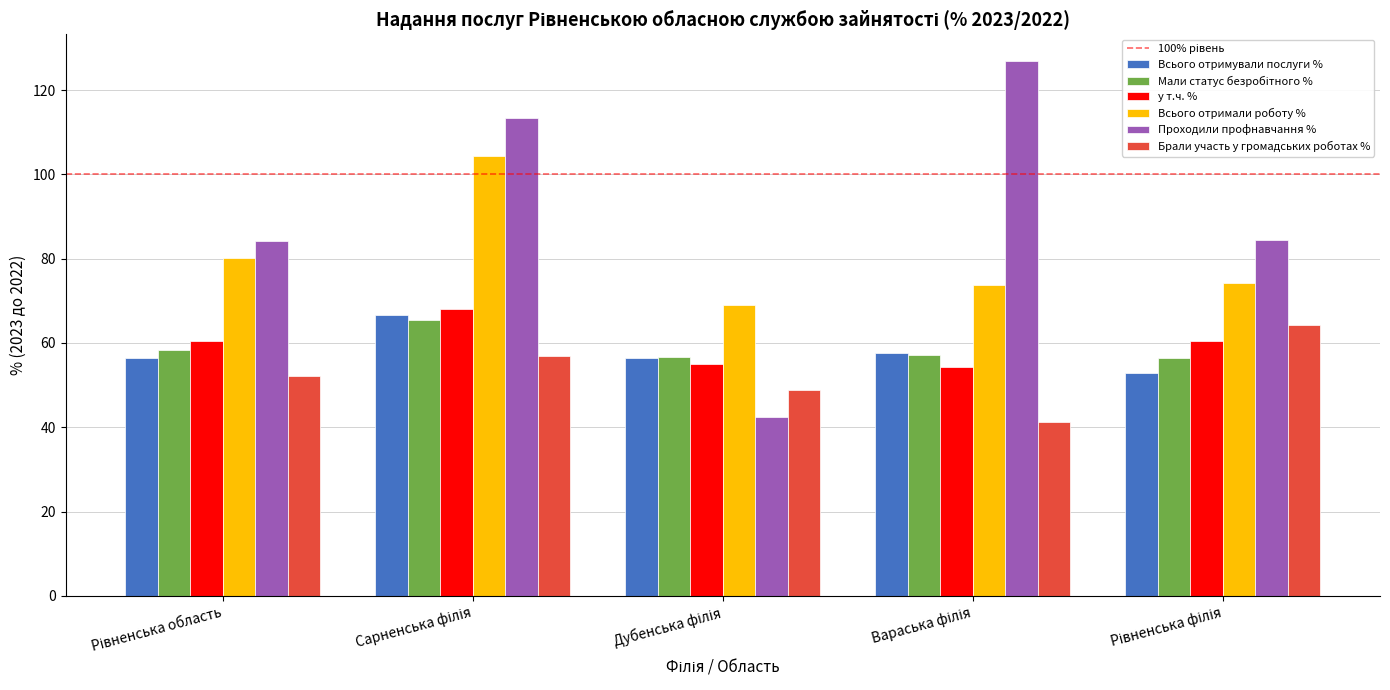

What is the average value of the Брали участь у громадських роботах % series?

52.7